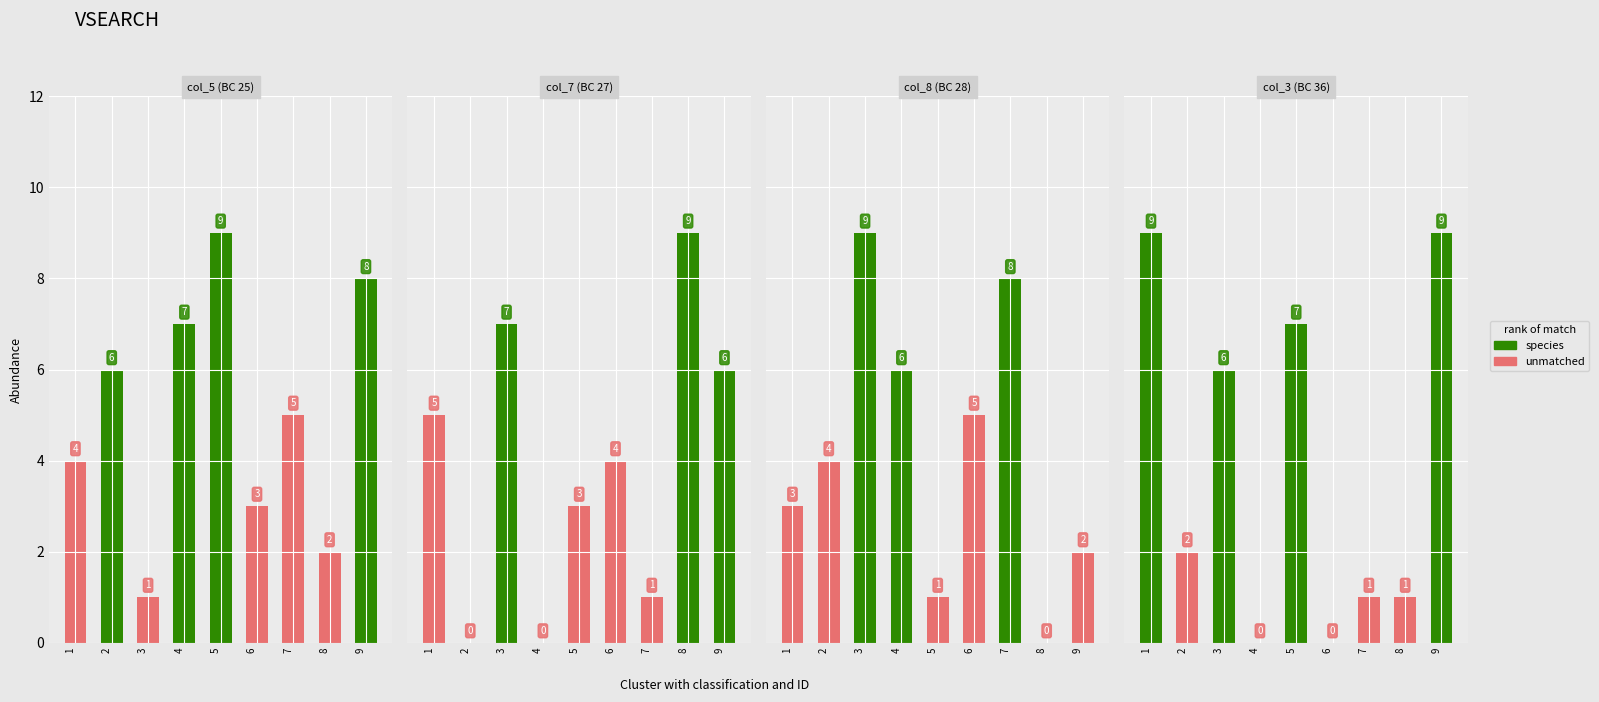

Read the col_8 value at 3.

9